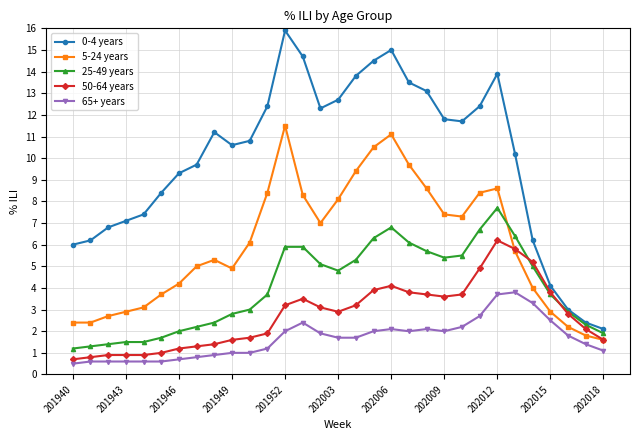

True or false: 65+ years and 0-4 years intersect in this chart.

False